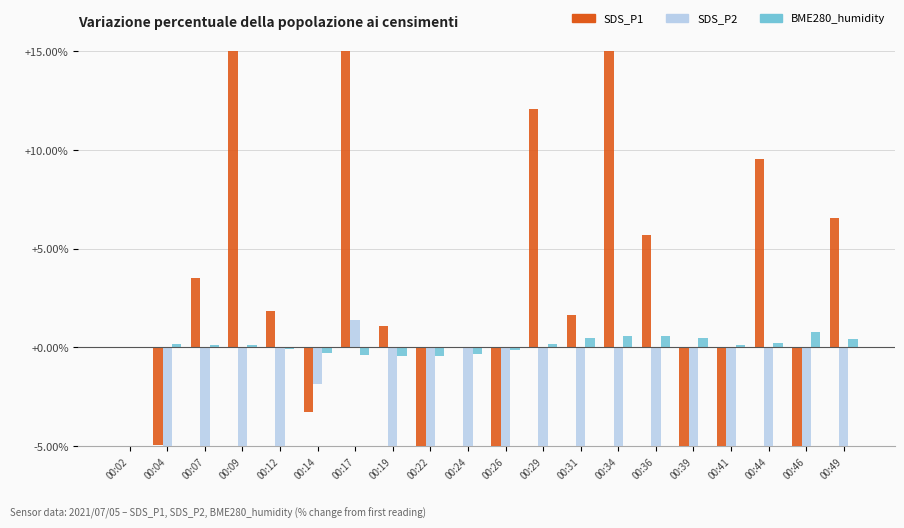

At which label does SDS_P1 first exceed 1?

00:07